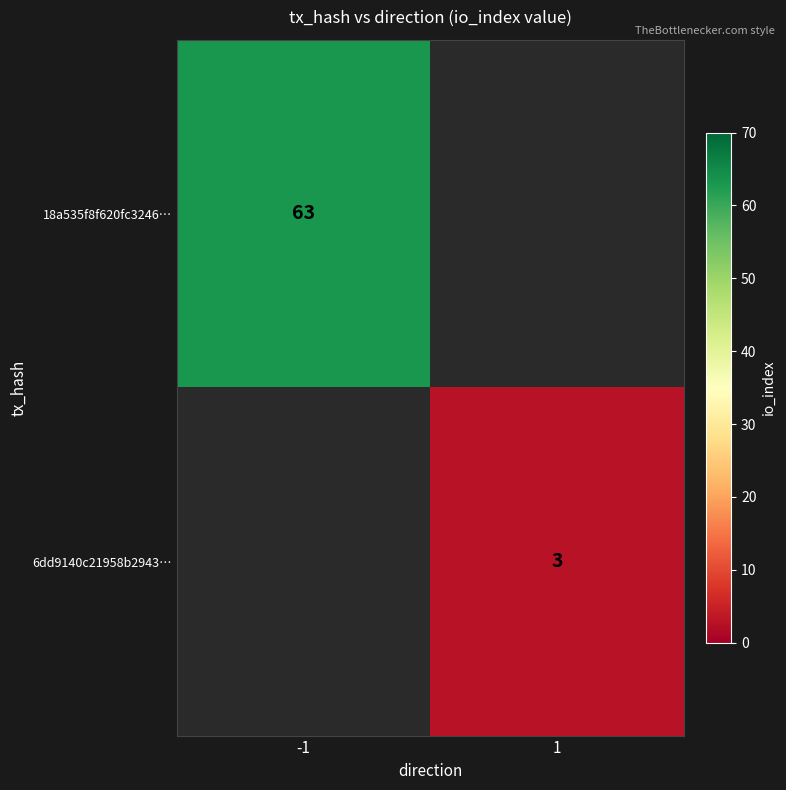

Is the value of 18a535f8f620fc3246… at -1 greater than the value of 6dd9140c21958b2943… at 1?

Yes